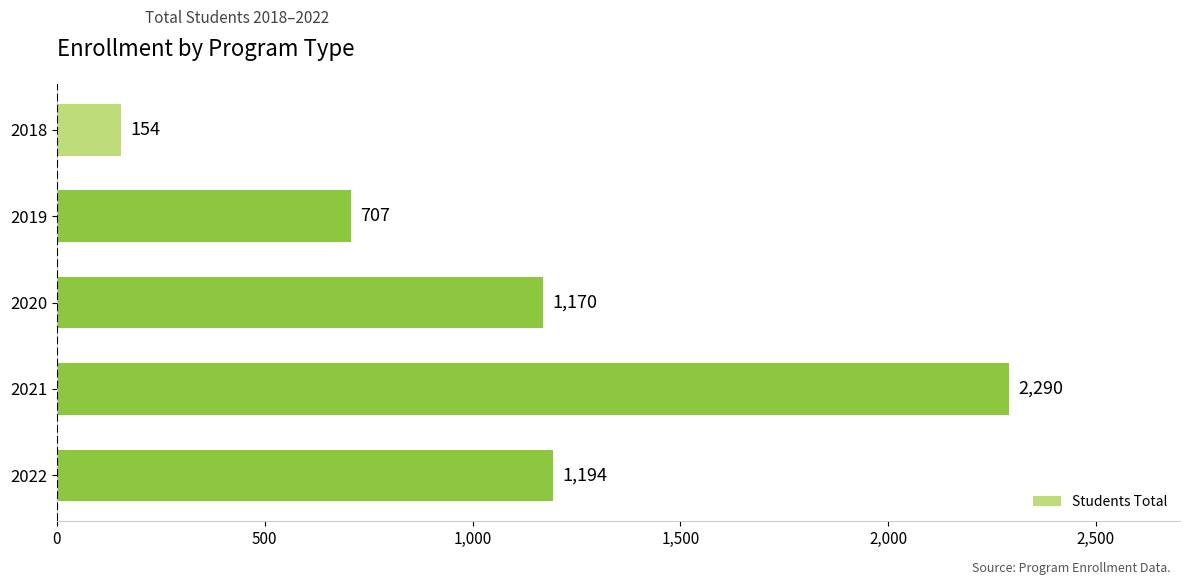

What is the difference between the maximum and minimum values?

2136